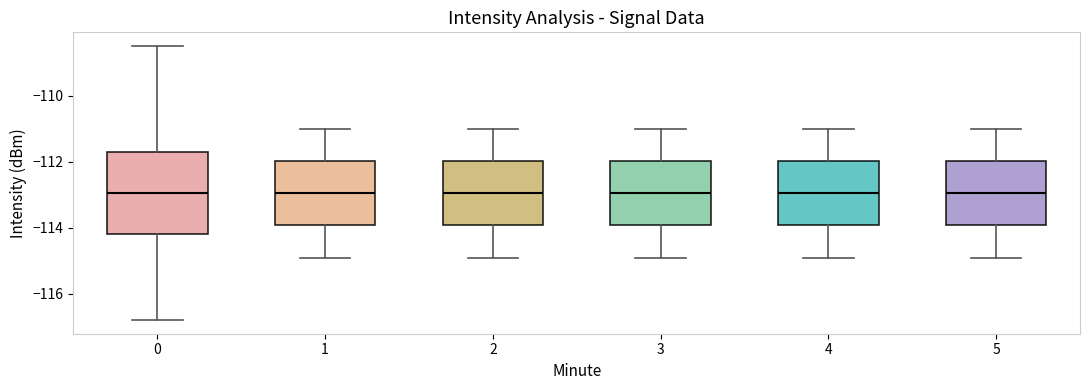

Where is the lower edge of the box at x = 3 on the y-axis? The values are not printed on the chart, so give them approximately, as read against the axis.

-114.0